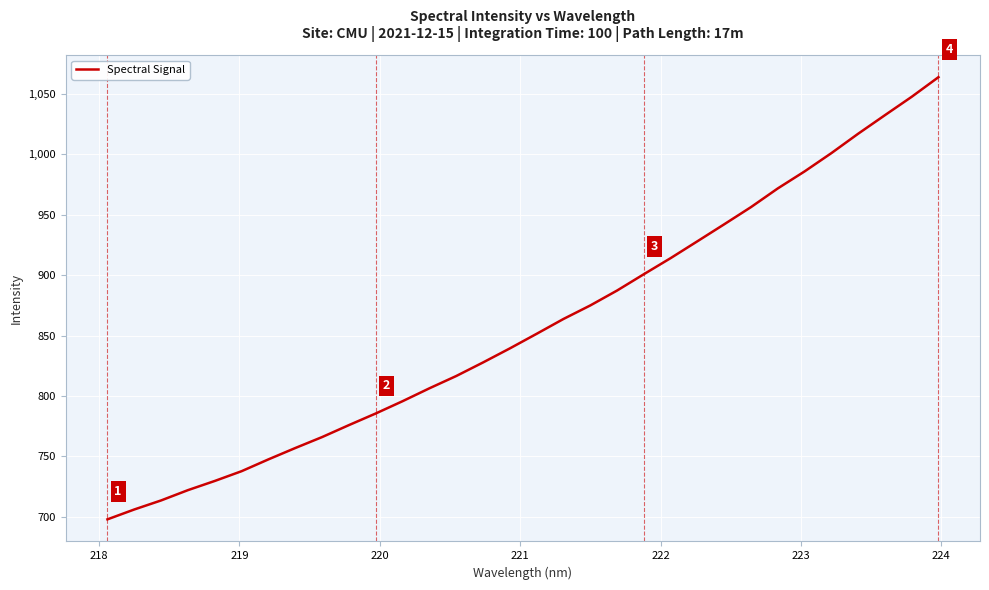

What is the minimum value shown in the chart?

698.0